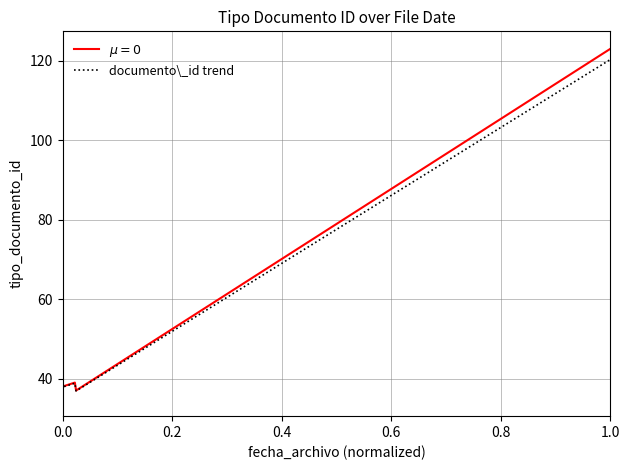

What is the label of the 6th point from the left?

1.0